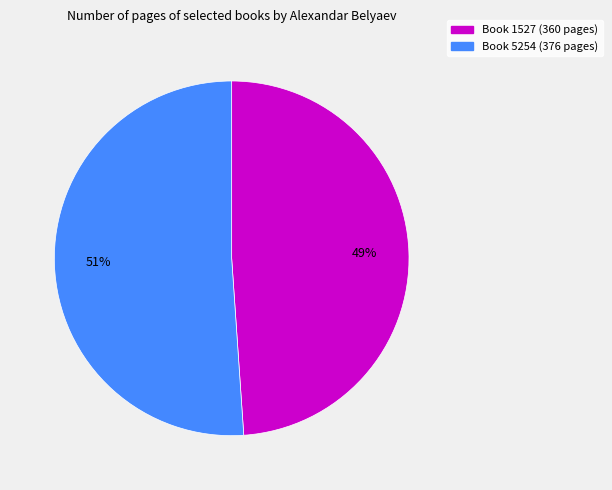

Is there a majority slice in this chart?

Yes